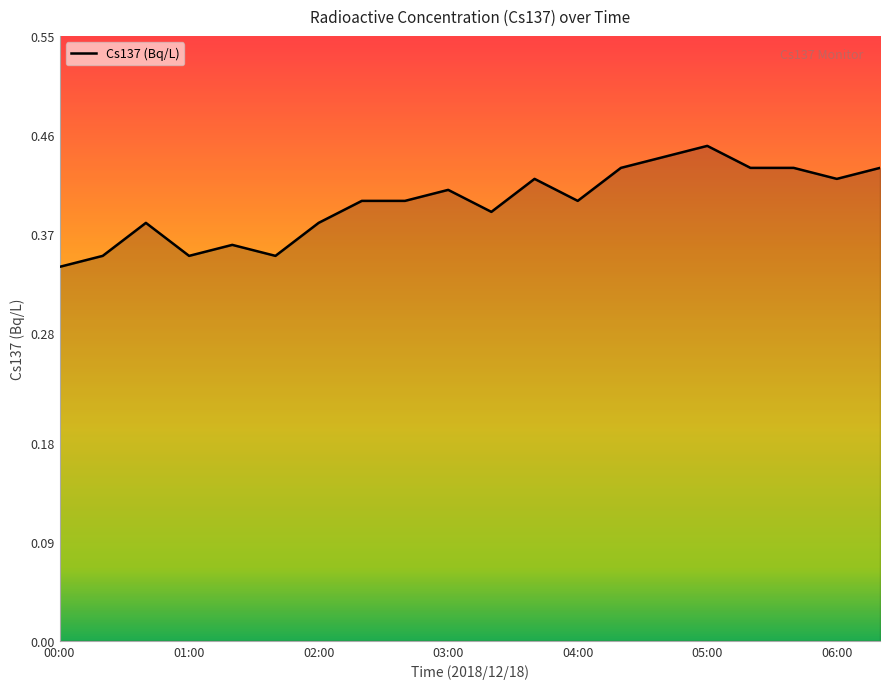

Reading left to right, extract all data points from this chart.

0.3	0.3	0.4	0.3	0.4	0.3	0.4	0.4	0.4	0.4	0.4	0.4	0.4	0.4	0.4	0.5	0.4	0.4	0.4	0.4